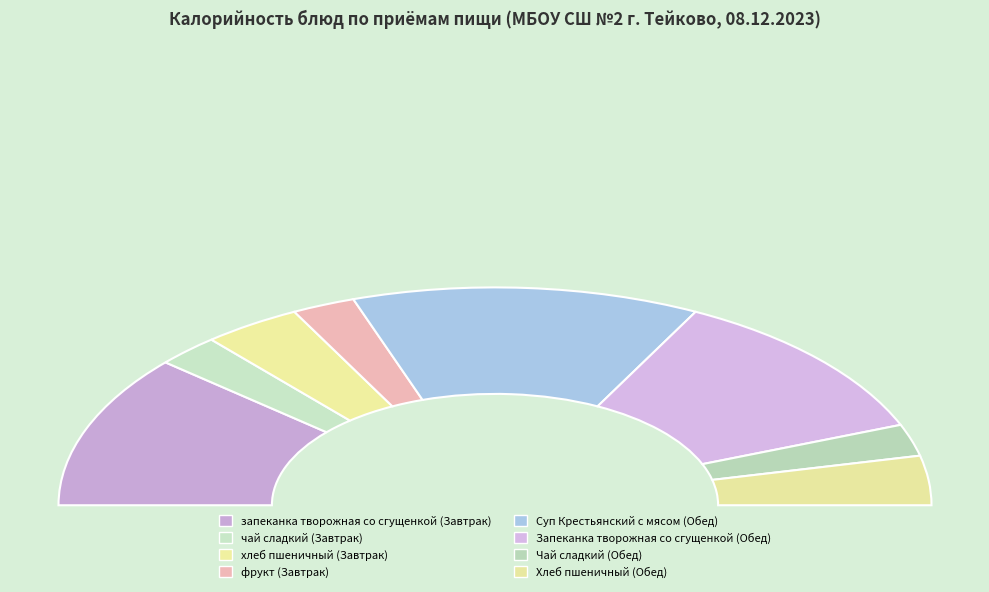

Is чай сладкий the majority of the pie?

No